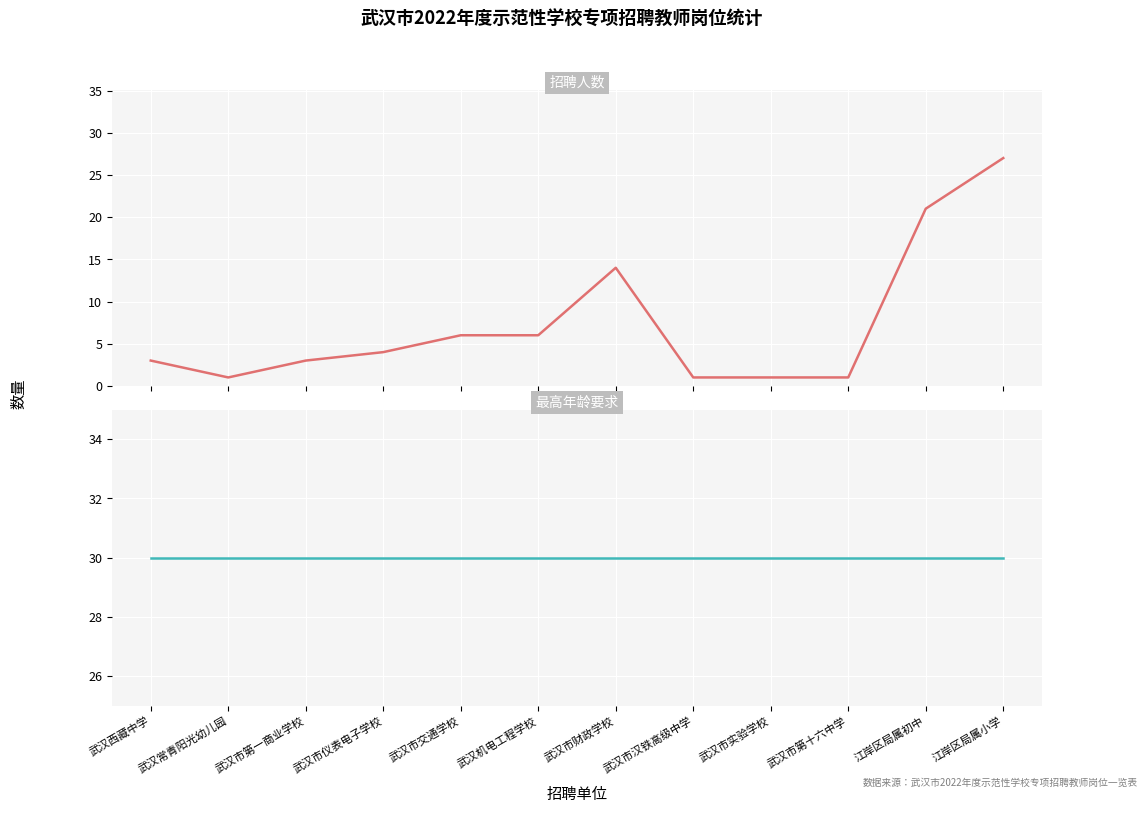

At which category does 招聘人数 reach its first local peak?

武汉市财政学校